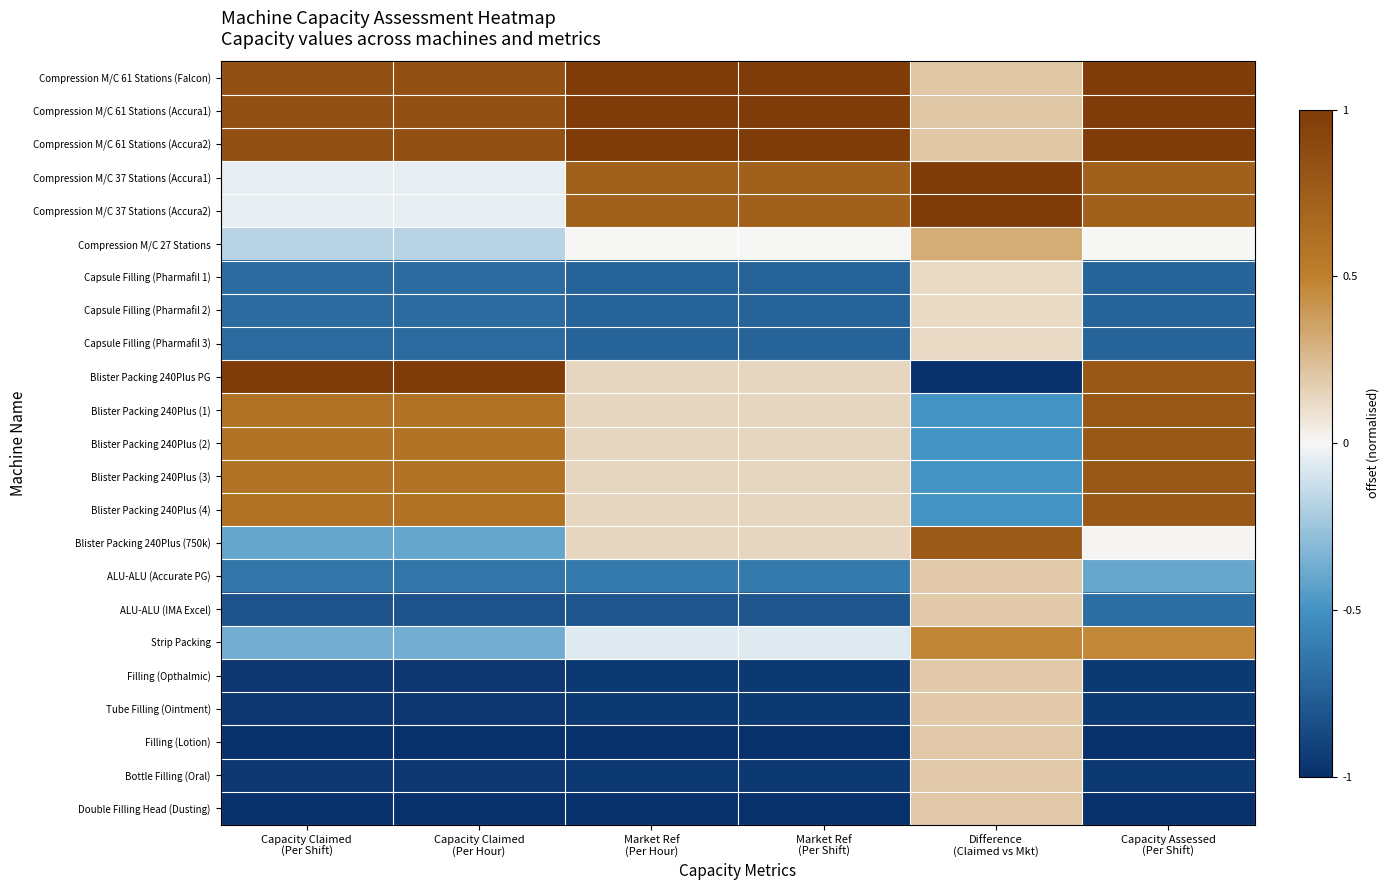

Reading left to right, list all the values displayed in this chart.

Compression M/C 61 Stations (Falcon): Capacity Claimed
(Per Shift)=0.8	Capacity Claimed
(Per Hour)=0.8	Market Ref
(Per Hour)=1.0	Market Ref
(Per Shift)=1.0	Difference
(Claimed vs Mkt)=0.2	Capacity Assessed
(Per Shift)=1.0
Compression M/C 61 Stations (Accura1): Capacity Claimed
(Per Shift)=0.8	Capacity Claimed
(Per Hour)=0.8	Market Ref
(Per Hour)=1.0	Market Ref
(Per Shift)=1.0	Difference
(Claimed vs Mkt)=0.2	Capacity Assessed
(Per Shift)=1.0
Compression M/C 61 Stations (Accura2): Capacity Claimed
(Per Shift)=0.8	Capacity Claimed
(Per Hour)=0.8	Market Ref
(Per Hour)=1.0	Market Ref
(Per Shift)=1.0	Difference
(Claimed vs Mkt)=0.2	Capacity Assessed
(Per Shift)=1.0
Compression M/C 37 Stations (Accura1): Capacity Claimed
(Per Shift)=-0.0	Capacity Claimed
(Per Hour)=-0.0	Market Ref
(Per Hour)=0.7	Market Ref
(Per Shift)=0.7	Difference
(Claimed vs Mkt)=1.0	Capacity Assessed
(Per Shift)=0.7
Compression M/C 37 Stations (Accura2): Capacity Claimed
(Per Shift)=-0.0	Capacity Claimed
(Per Hour)=-0.0	Market Ref
(Per Hour)=0.7	Market Ref
(Per Shift)=0.7	Difference
(Claimed vs Mkt)=1.0	Capacity Assessed
(Per Shift)=0.7
Compression M/C 27 Stations: Capacity Claimed
(Per Shift)=-0.2	Capacity Claimed
(Per Hour)=-0.2	Market Ref
(Per Hour)=0.0	Market Ref
(Per Shift)=0.0	Difference
(Claimed vs Mkt)=0.3	Capacity Assessed
(Per Shift)=0.0
Capsule Filling (Pharmafil 1): Capacity Claimed
(Per Shift)=-0.7	Capacity Claimed
(Per Hour)=-0.7	Market Ref
(Per Hour)=-0.7	Market Ref
(Per Shift)=-0.7	Difference
(Claimed vs Mkt)=0.1	Capacity Assessed
(Per Shift)=-0.7
Capsule Filling (Pharmafil 2): Capacity Claimed
(Per Shift)=-0.7	Capacity Claimed
(Per Hour)=-0.7	Market Ref
(Per Hour)=-0.7	Market Ref
(Per Shift)=-0.7	Difference
(Claimed vs Mkt)=0.1	Capacity Assessed
(Per Shift)=-0.7
Capsule Filling (Pharmafil 3): Capacity Claimed
(Per Shift)=-0.7	Capacity Claimed
(Per Hour)=-0.7	Market Ref
(Per Hour)=-0.7	Market Ref
(Per Shift)=-0.7	Difference
(Claimed vs Mkt)=0.1	Capacity Assessed
(Per Shift)=-0.7
Blister Packing 240Plus PG: Capacity Claimed
(Per Shift)=1.0	Capacity Claimed
(Per Hour)=1.0	Market Ref
(Per Hour)=0.1	Market Ref
(Per Shift)=0.1	Difference
(Claimed vs Mkt)=-1.0	Capacity Assessed
(Per Shift)=0.8
Blister Packing 240Plus (1): Capacity Claimed
(Per Shift)=0.6	Capacity Claimed
(Per Hour)=0.6	Market Ref
(Per Hour)=0.1	Market Ref
(Per Shift)=0.1	Difference
(Claimed vs Mkt)=-0.5	Capacity Assessed
(Per Shift)=0.8
Blister Packing 240Plus (2): Capacity Claimed
(Per Shift)=0.6	Capacity Claimed
(Per Hour)=0.6	Market Ref
(Per Hour)=0.1	Market Ref
(Per Shift)=0.1	Difference
(Claimed vs Mkt)=-0.5	Capacity Assessed
(Per Shift)=0.8
Blister Packing 240Plus (3): Capacity Claimed
(Per Shift)=0.6	Capacity Claimed
(Per Hour)=0.6	Market Ref
(Per Hour)=0.1	Market Ref
(Per Shift)=0.1	Difference
(Claimed vs Mkt)=-0.5	Capacity Assessed
(Per Shift)=0.8
Blister Packing 240Plus (4): Capacity Claimed
(Per Shift)=0.6	Capacity Claimed
(Per Hour)=0.6	Market Ref
(Per Hour)=0.1	Market Ref
(Per Shift)=0.1	Difference
(Claimed vs Mkt)=-0.5	Capacity Assessed
(Per Shift)=0.8
Blister Packing 240Plus (750k): Capacity Claimed
(Per Shift)=-0.4	Capacity Claimed
(Per Hour)=-0.4	Market Ref
(Per Hour)=0.1	Market Ref
(Per Shift)=0.1	Difference
(Claimed vs Mkt)=0.8	Capacity Assessed
(Per Shift)=0.0
ALU-ALU (Accurate PG): Capacity Claimed
(Per Shift)=-0.6	Capacity Claimed
(Per Hour)=-0.6	Market Ref
(Per Hour)=-0.6	Market Ref
(Per Shift)=-0.6	Difference
(Claimed vs Mkt)=0.2	Capacity Assessed
(Per Shift)=-0.4
ALU-ALU (IMA Excel): Capacity Claimed
(Per Shift)=-0.8	Capacity Claimed
(Per Hour)=-0.8	Market Ref
(Per Hour)=-0.8	Market Ref
(Per Shift)=-0.8	Difference
(Claimed vs Mkt)=0.2	Capacity Assessed
(Per Shift)=-0.7
Strip Packing: Capacity Claimed
(Per Shift)=-0.4	Capacity Claimed
(Per Hour)=-0.4	Market Ref
(Per Hour)=-0.1	Market Ref
(Per Shift)=-0.1	Difference
(Claimed vs Mkt)=0.5	Capacity Assessed
(Per Shift)=0.5
Filling (Opthalmic): Capacity Claimed
(Per Shift)=-1.0	Capacity Claimed
(Per Hour)=-1.0	Market Ref
(Per Hour)=-1.0	Market Ref
(Per Shift)=-1.0	Difference
(Claimed vs Mkt)=0.2	Capacity Assessed
(Per Shift)=-1.0
Tube Filling (Ointment): Capacity Claimed
(Per Shift)=-1.0	Capacity Claimed
(Per Hour)=-1.0	Market Ref
(Per Hour)=-1.0	Market Ref
(Per Shift)=-1.0	Difference
(Claimed vs Mkt)=0.2	Capacity Assessed
(Per Shift)=-1.0
Filling (Lotion): Capacity Claimed
(Per Shift)=-1.0	Capacity Claimed
(Per Hour)=-1.0	Market Ref
(Per Hour)=-1.0	Market Ref
(Per Shift)=-1.0	Difference
(Claimed vs Mkt)=0.2	Capacity Assessed
(Per Shift)=-1.0
Bottle Filling (Oral): Capacity Claimed
(Per Shift)=-1.0	Capacity Claimed
(Per Hour)=-1.0	Market Ref
(Per Hour)=-1.0	Market Ref
(Per Shift)=-1.0	Difference
(Claimed vs Mkt)=0.2	Capacity Assessed
(Per Shift)=-1.0
Double Filling Head (Dusting): Capacity Claimed
(Per Shift)=-1.0	Capacity Claimed
(Per Hour)=-1.0	Market Ref
(Per Hour)=-1.0	Market Ref
(Per Shift)=-1.0	Difference
(Claimed vs Mkt)=0.2	Capacity Assessed
(Per Shift)=-1.0